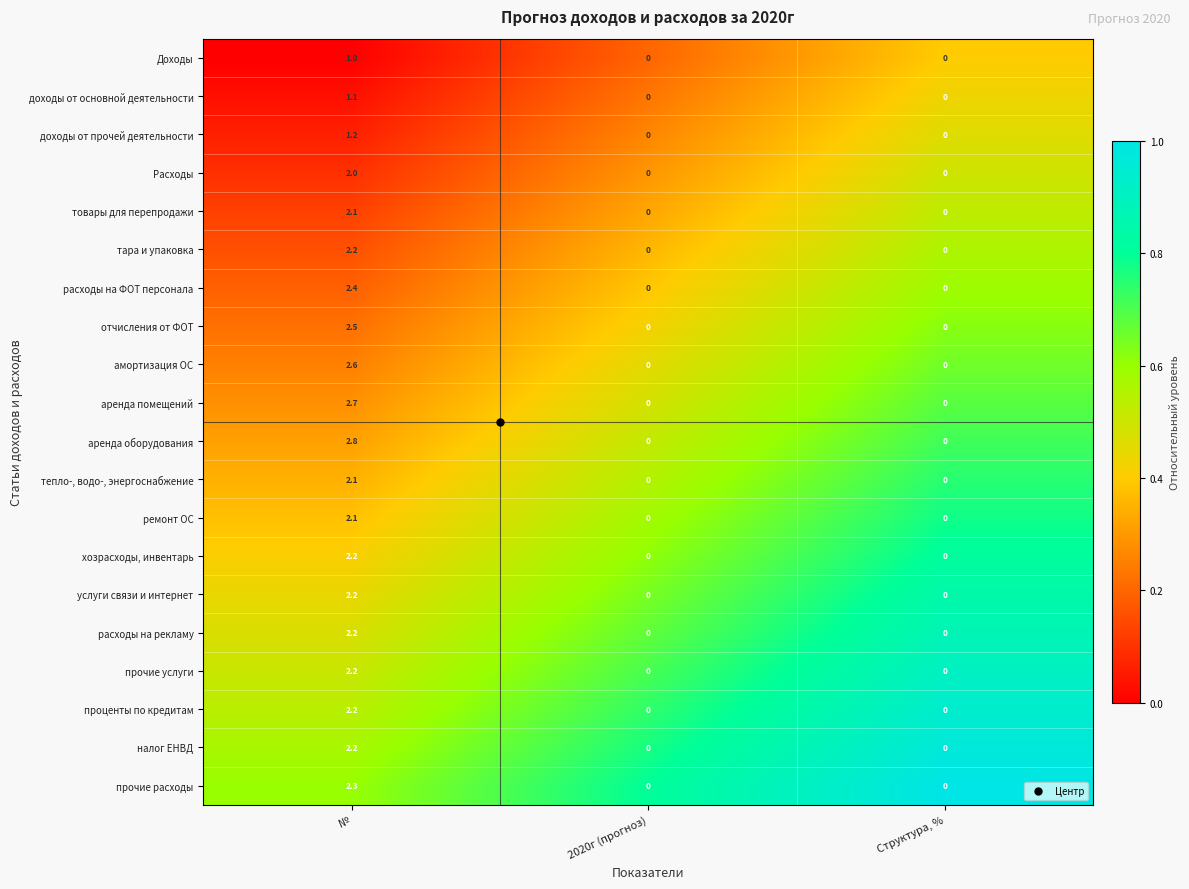

What is the total value across all series at №?

42.3